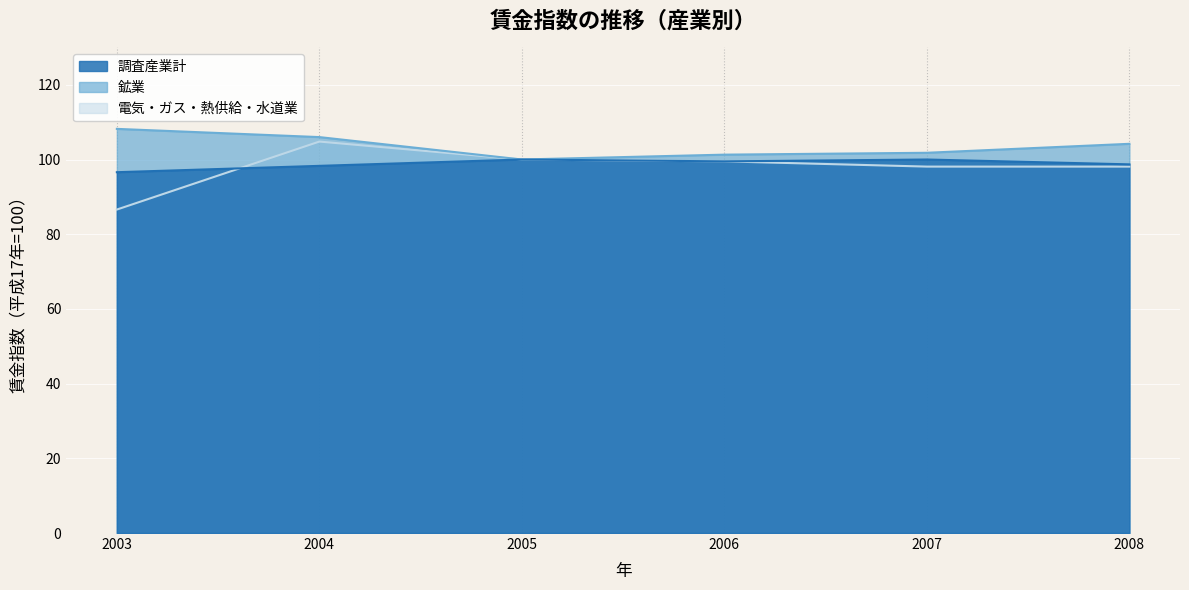

What is the maximum value shown in the chart?

108.2